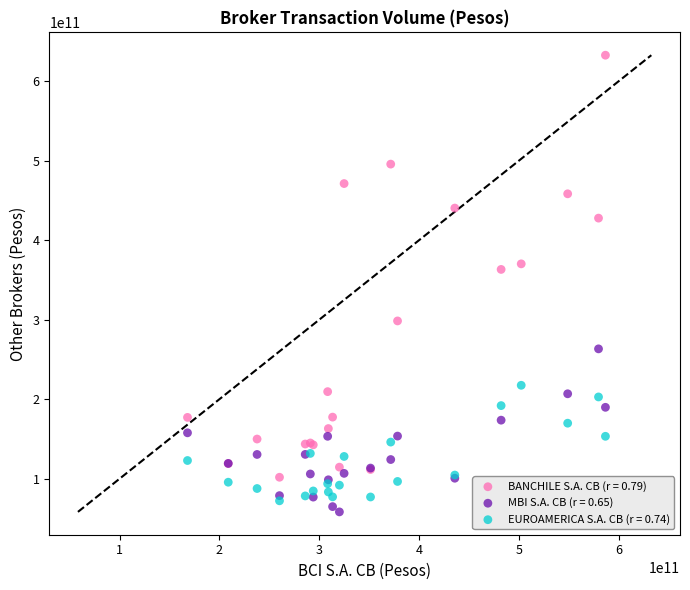

Which series contains the highest Y value?

BANCHILE S.A. CB (r = 0.79)